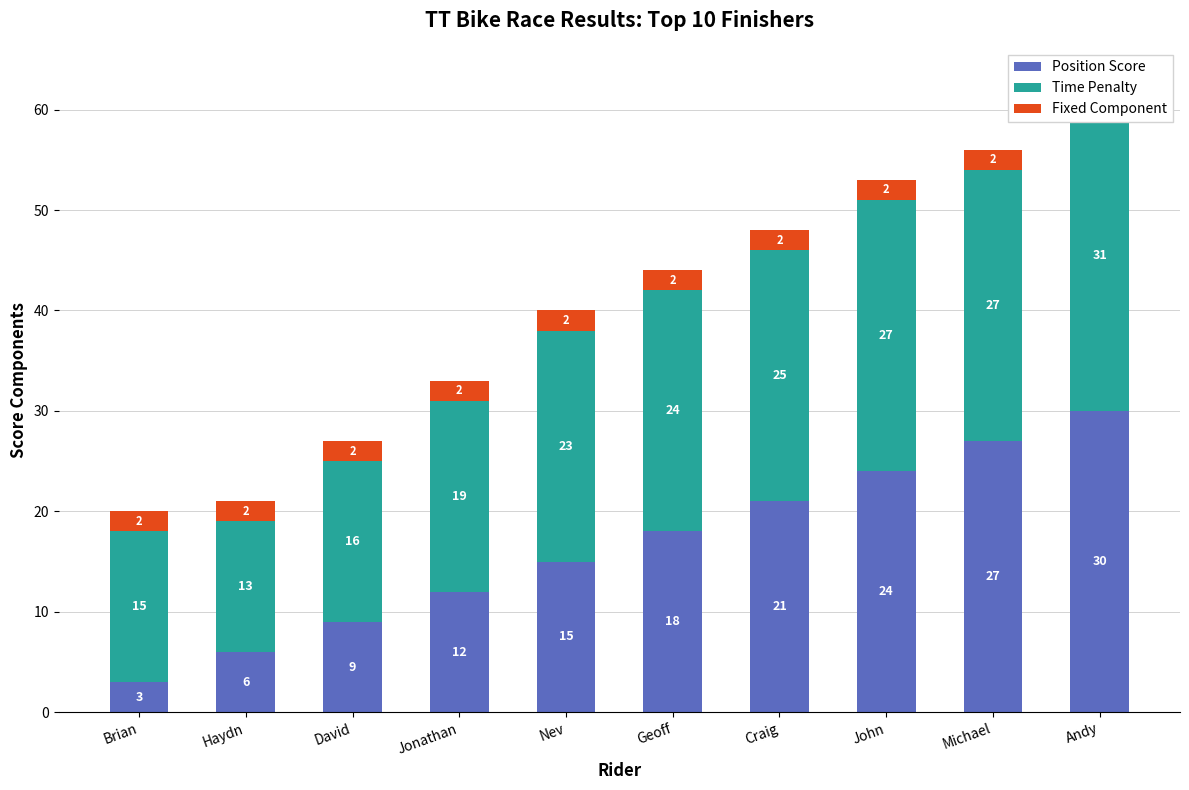

What is the maximum value shown in the chart?

31